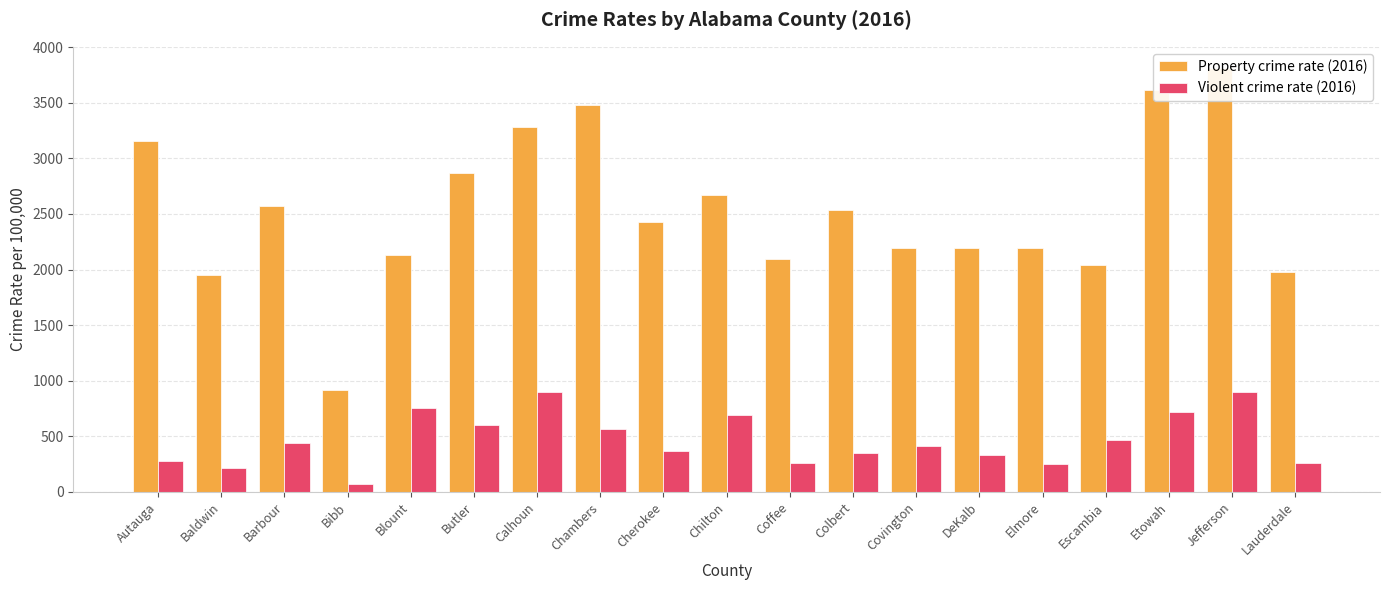

Does the chart contain any negative values?

No